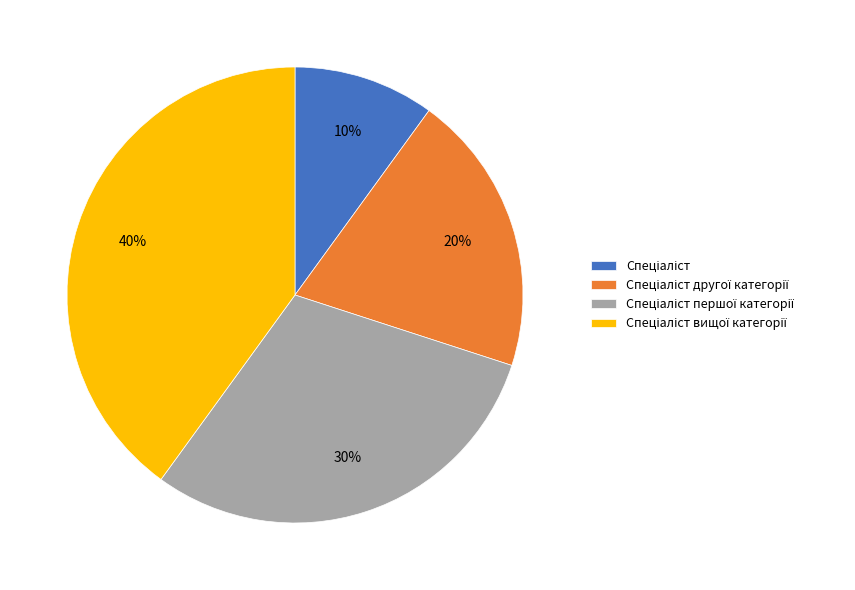

Does any single category account for the majority?

No